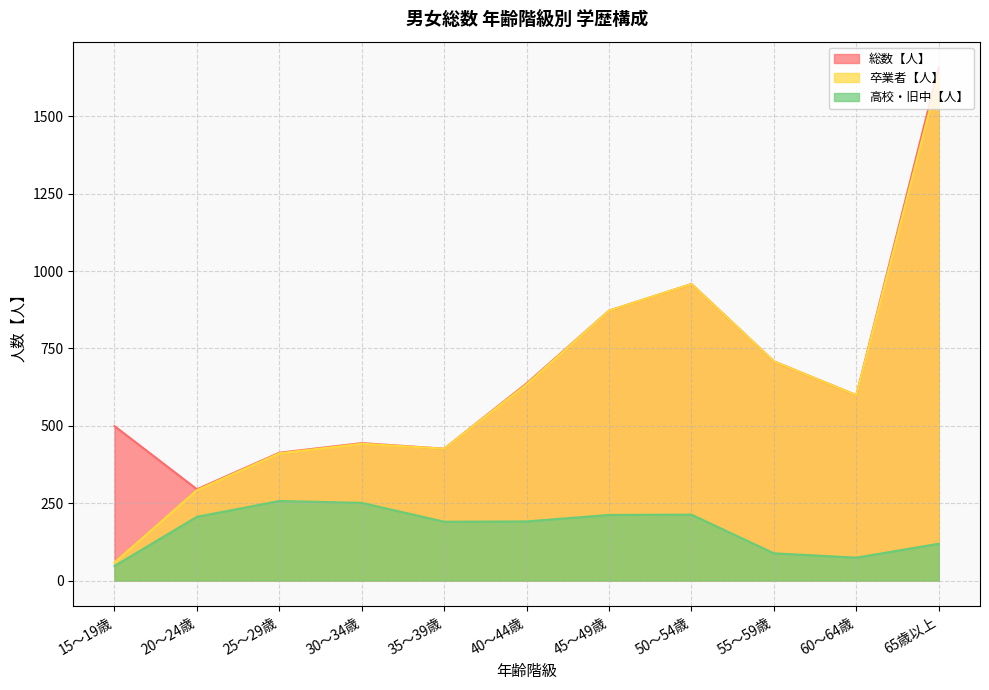

Between 55～59歳 and 25～29歳, which is larger?

55～59歳